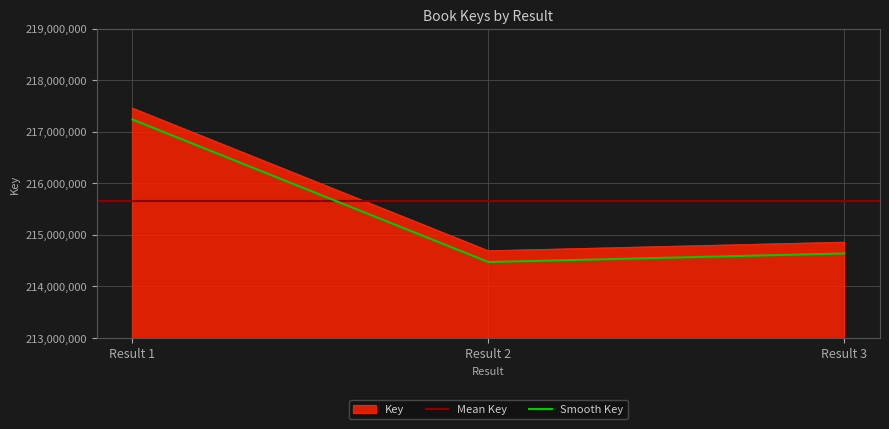

What is the value of the 2nd point from the left?

214688152